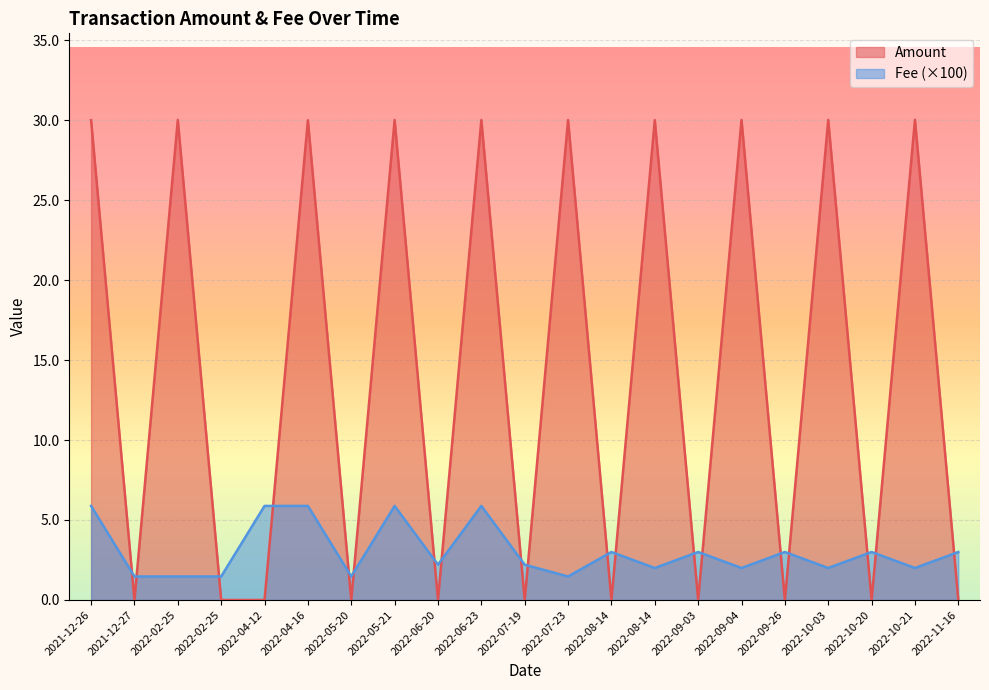

What is the value of the Amount point at the 6th from the left?

30.0